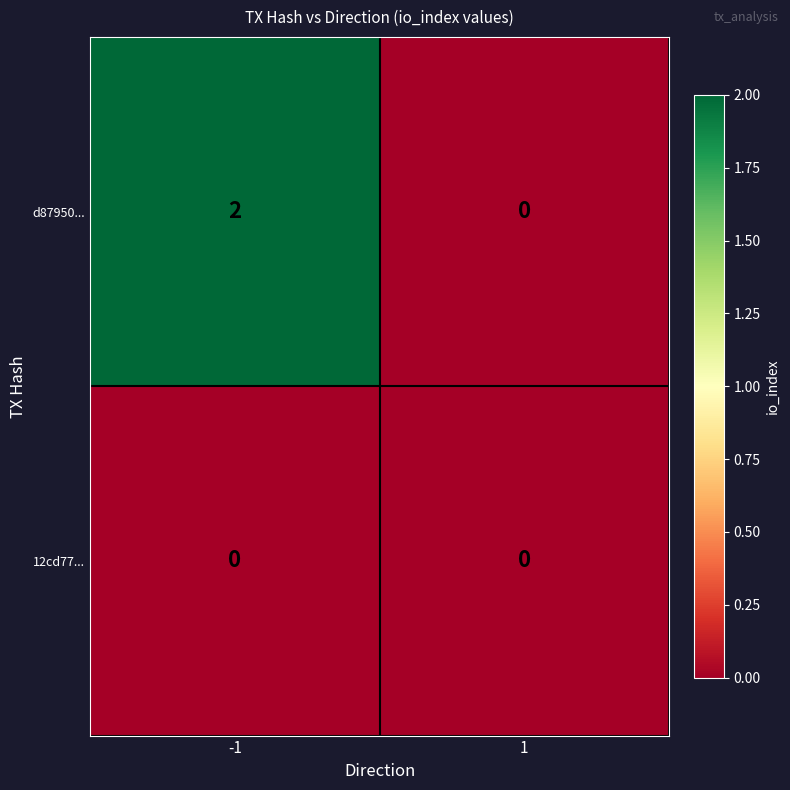

At -1, list the series in order from smallest to largest.

12cd77..., d87950...